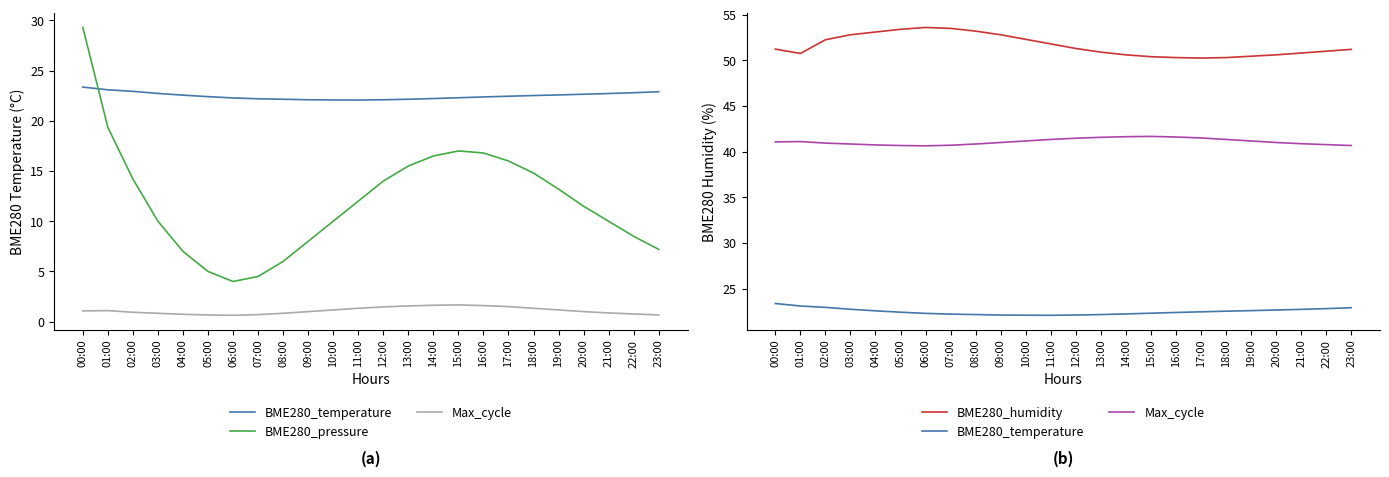

What is the minimum value for BME280_pressure?

4.0